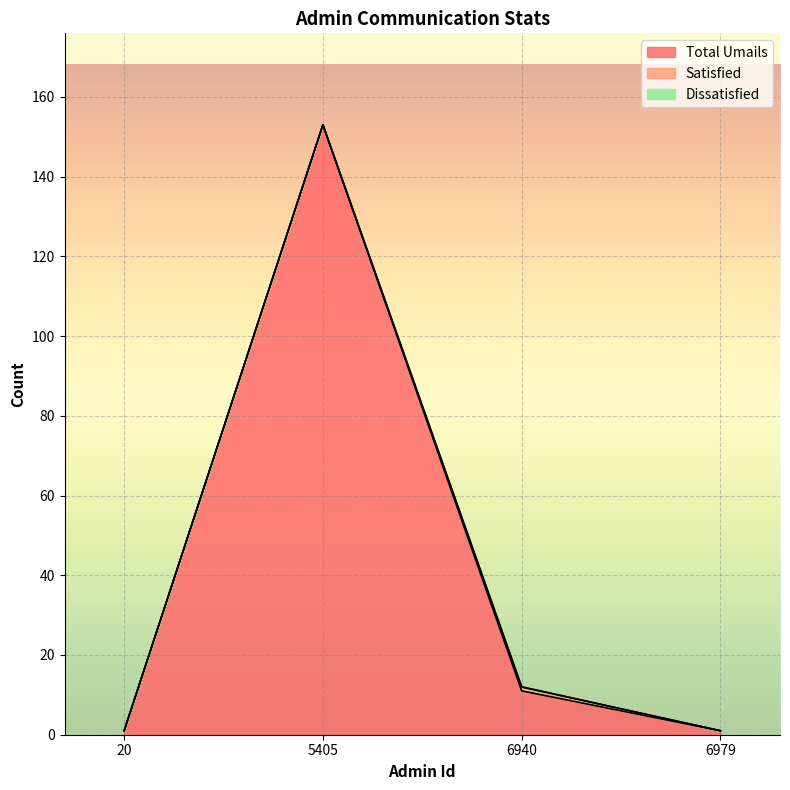

Between 6979 and 6940, which is larger?

6940